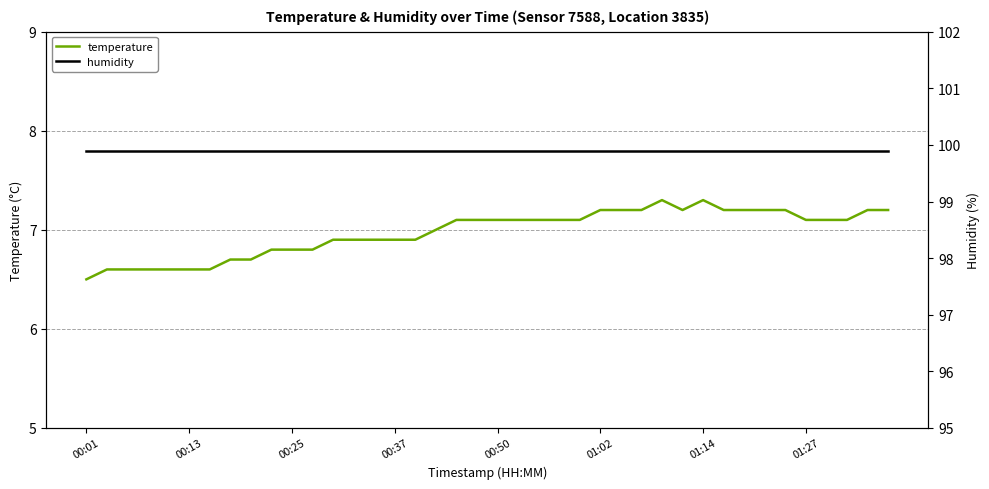

True or false: humidity has more than 0 interior local peaks.

False